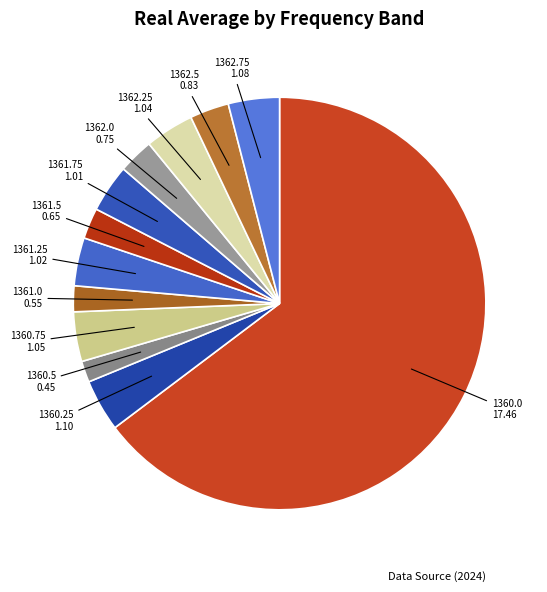

How many segments does this pie chart have?

12